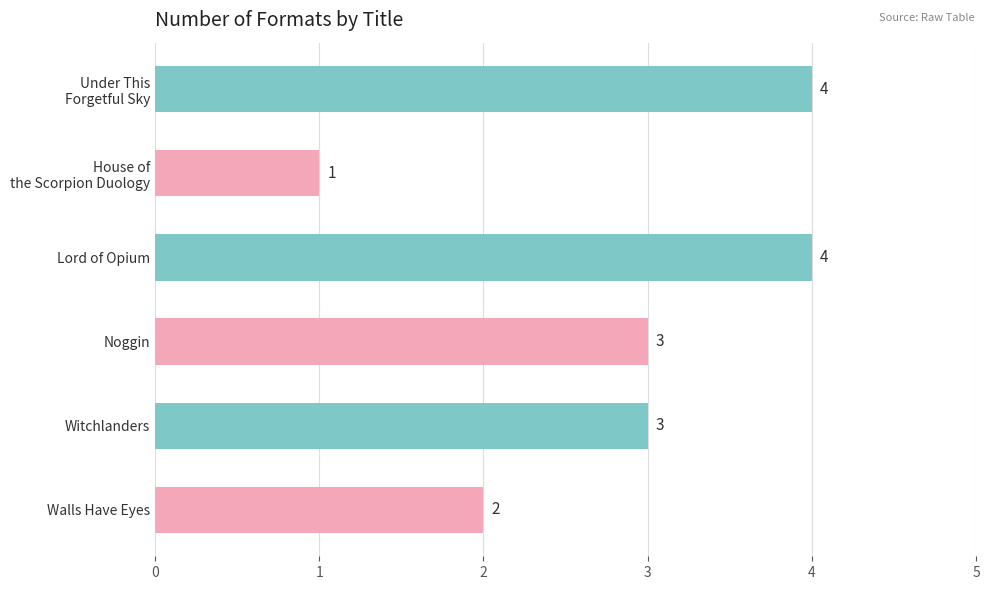

What position from the top is Lord of Opium?

3